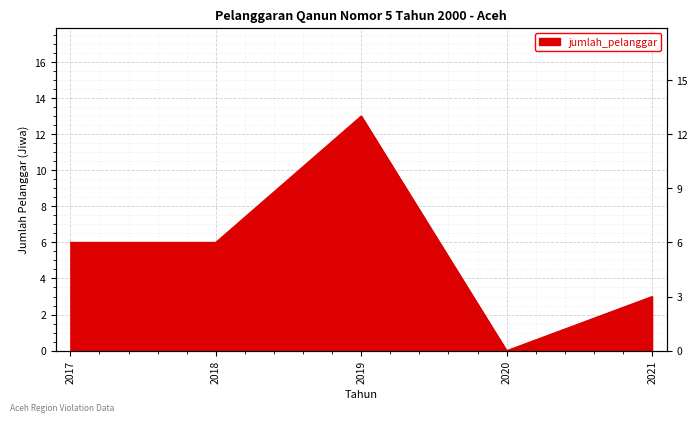

How many values are between 3 and 6?

3